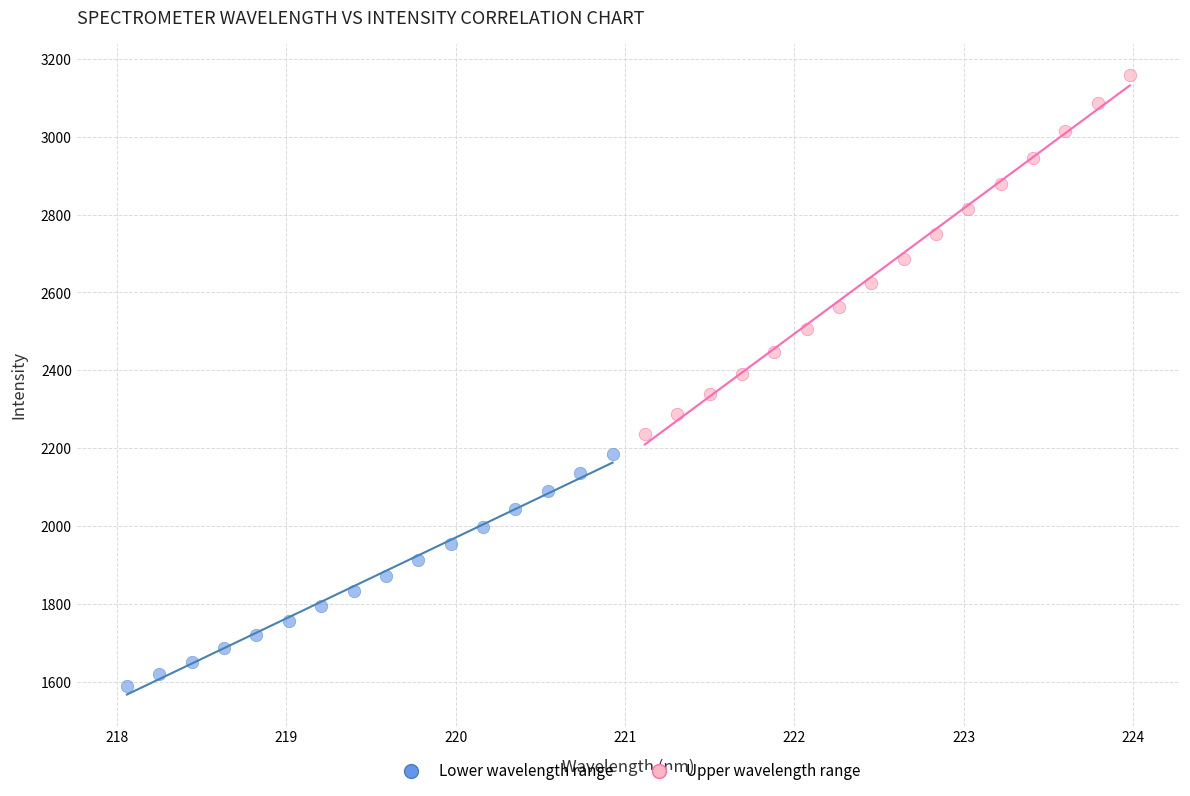

Which series contains the lowest Y value?

Lower wavelength range